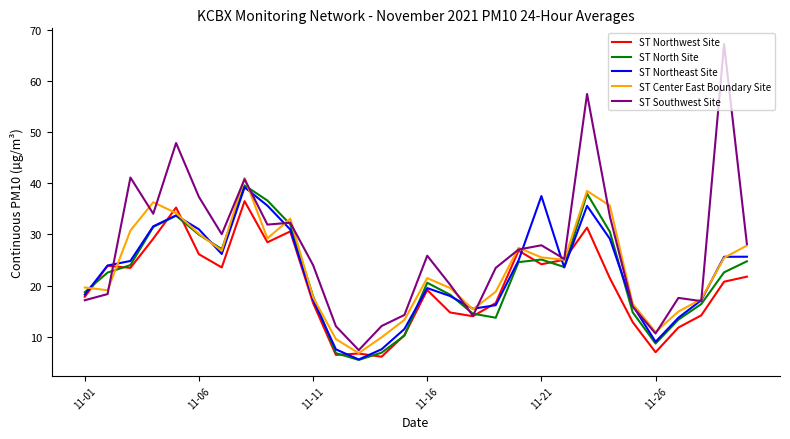

Which series has the widest spread of values?

ST Southwest Site